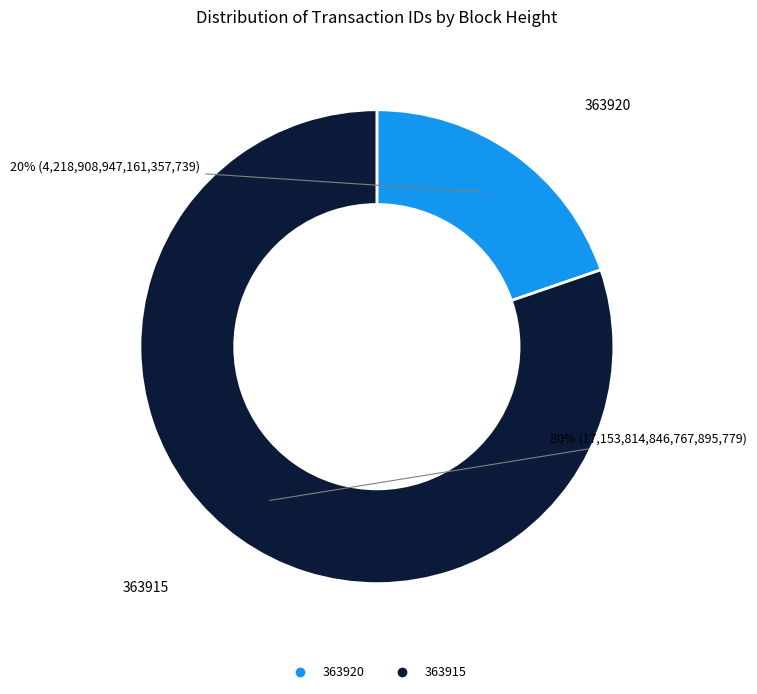

Does any single category account for the majority?

Yes